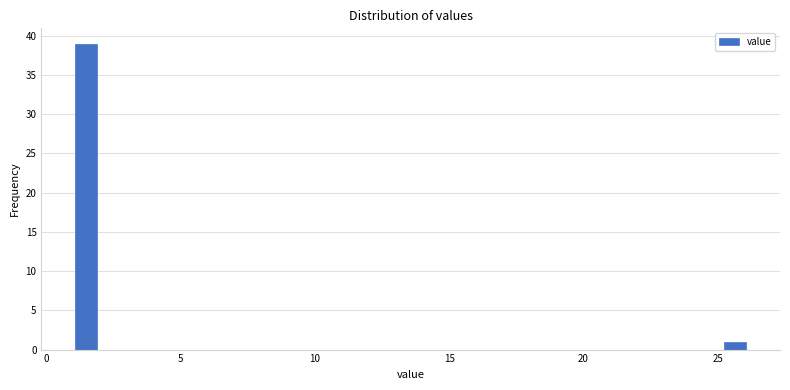

Around what value on the x-axis is the tallest bar? Give the approximate position of its centre, as read against the axis.

1.5